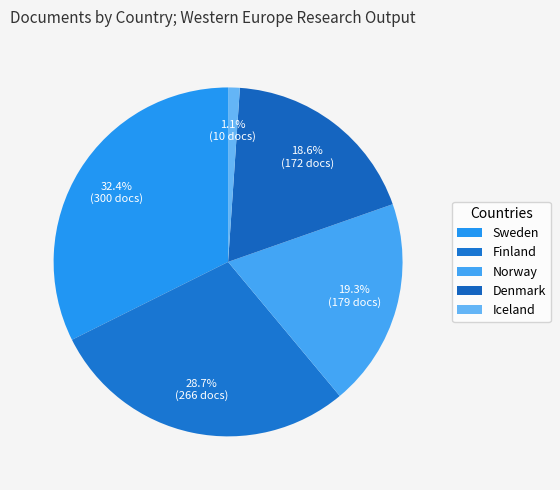

To the nearest percent, what is the average slice percentage?

20%